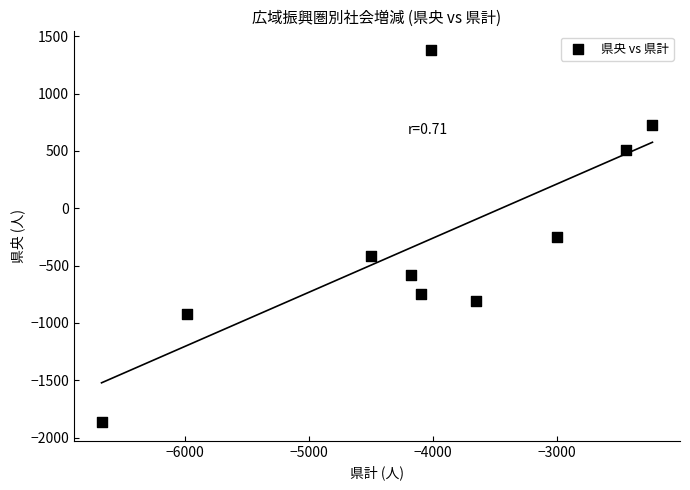

What is the range of X values (max minus min)?

4447